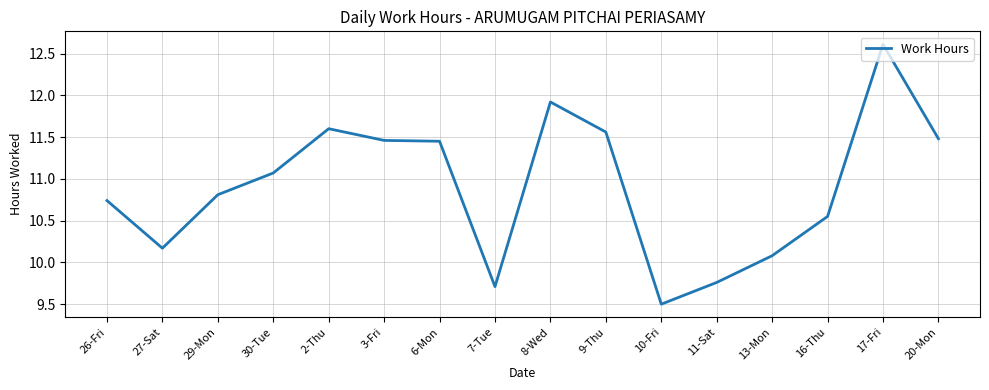

What position from the right is 29-Mon?

14